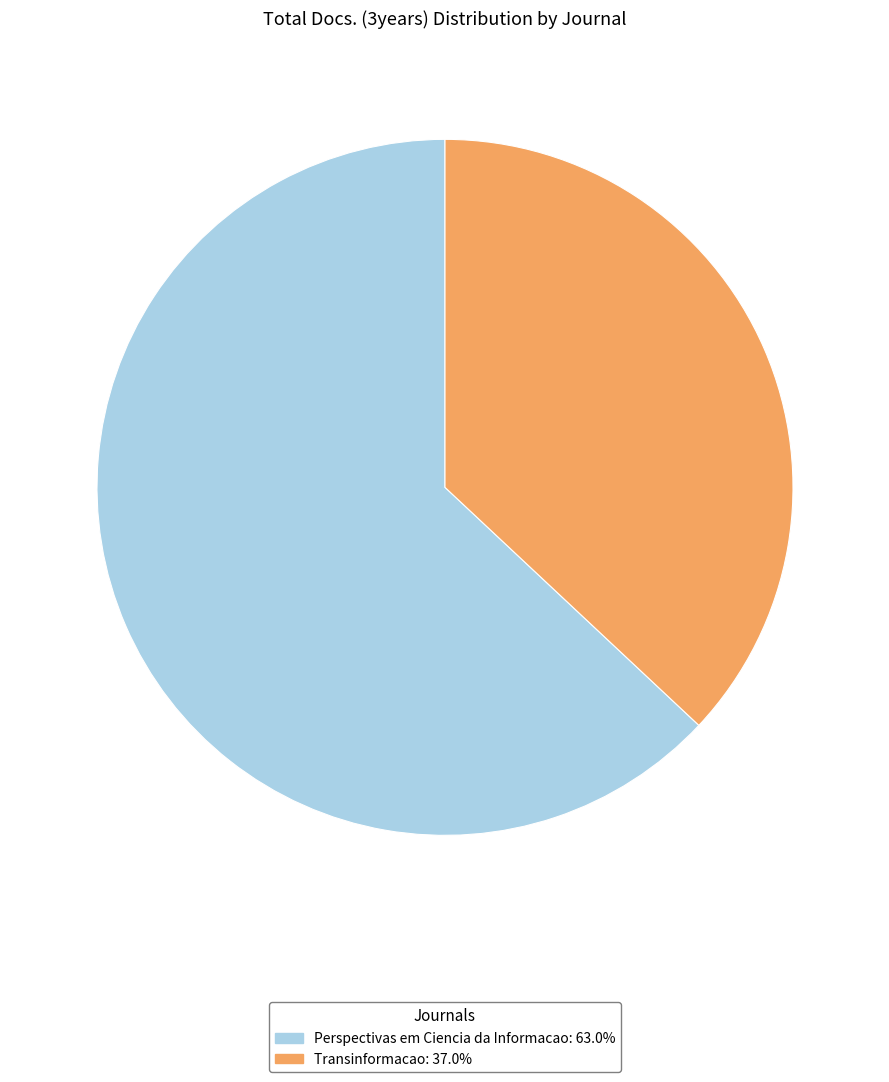

Is there a majority slice in this chart?

Yes